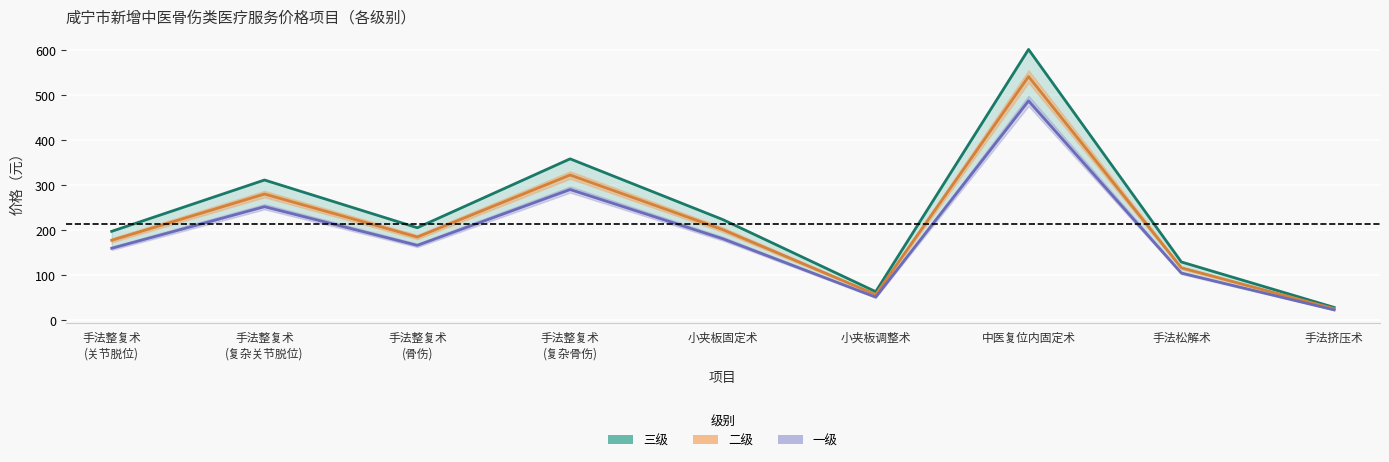

Between 手法挤压术 and 手法整复术
(复杂关节脱位), which is larger?

手法整复术
(复杂关节脱位)